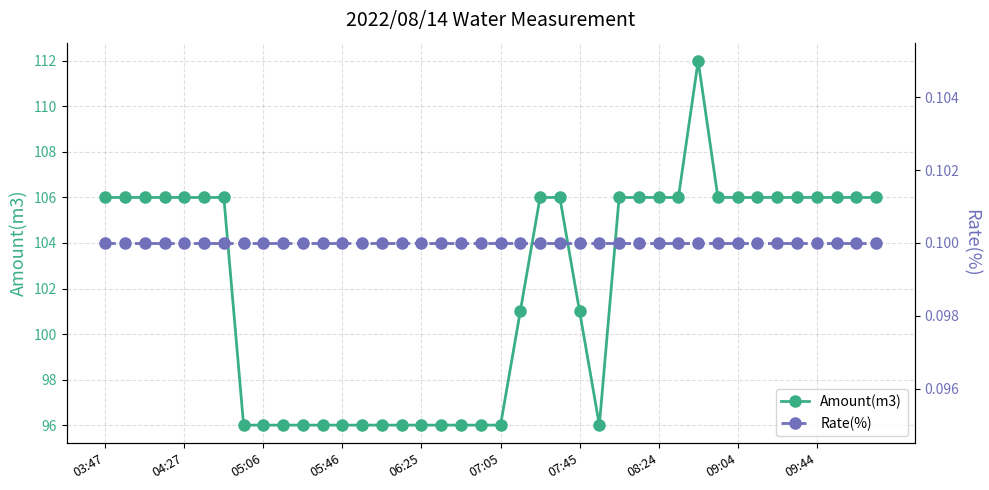

What is the smallest value displayed?

0.1